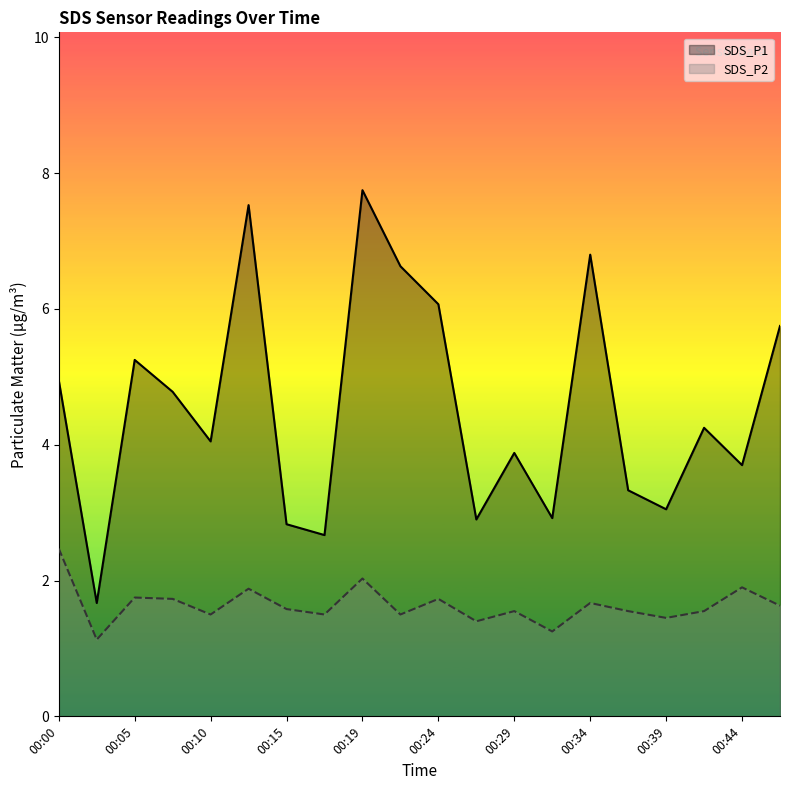

In SDS_P2, how many points are lower than both neighbors (excluding endpoints)?

7